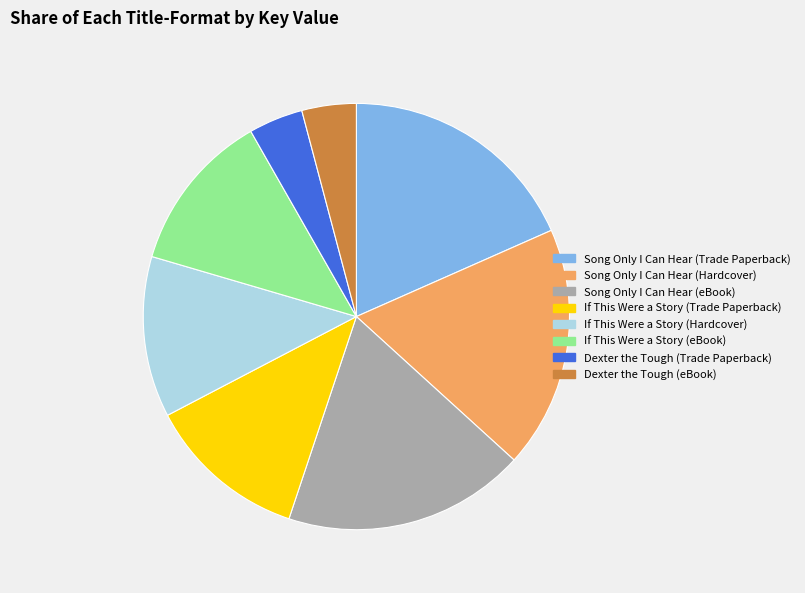

How many slices are in this pie chart?

8